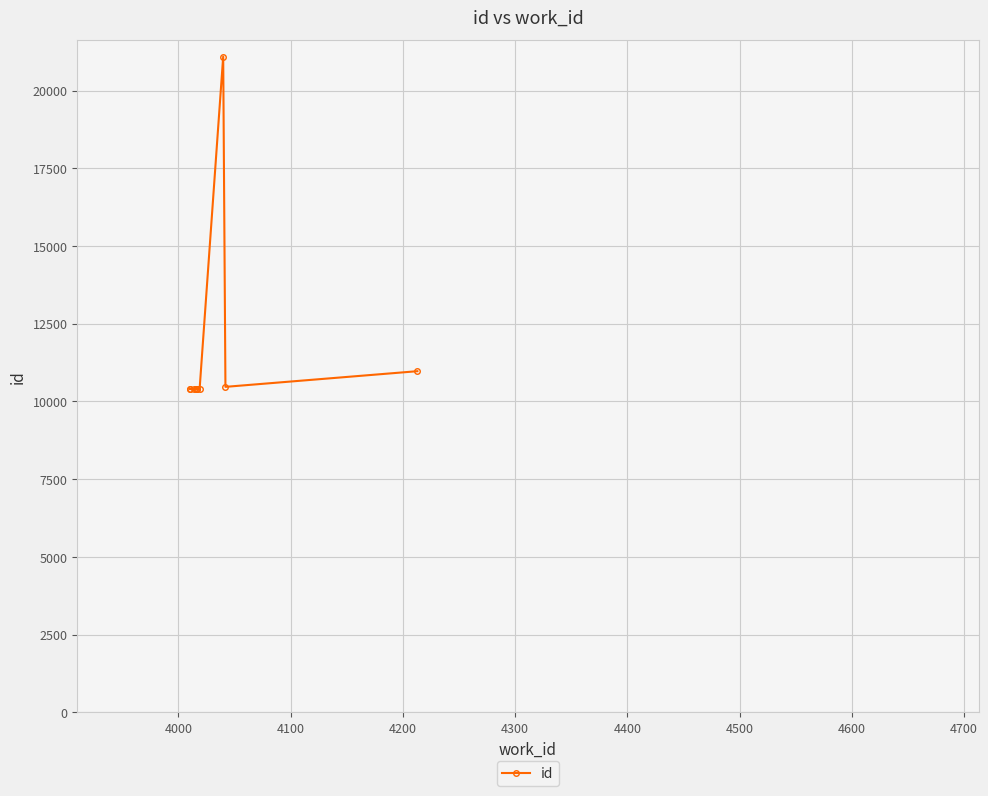

How many lines are shown in the chart?

1